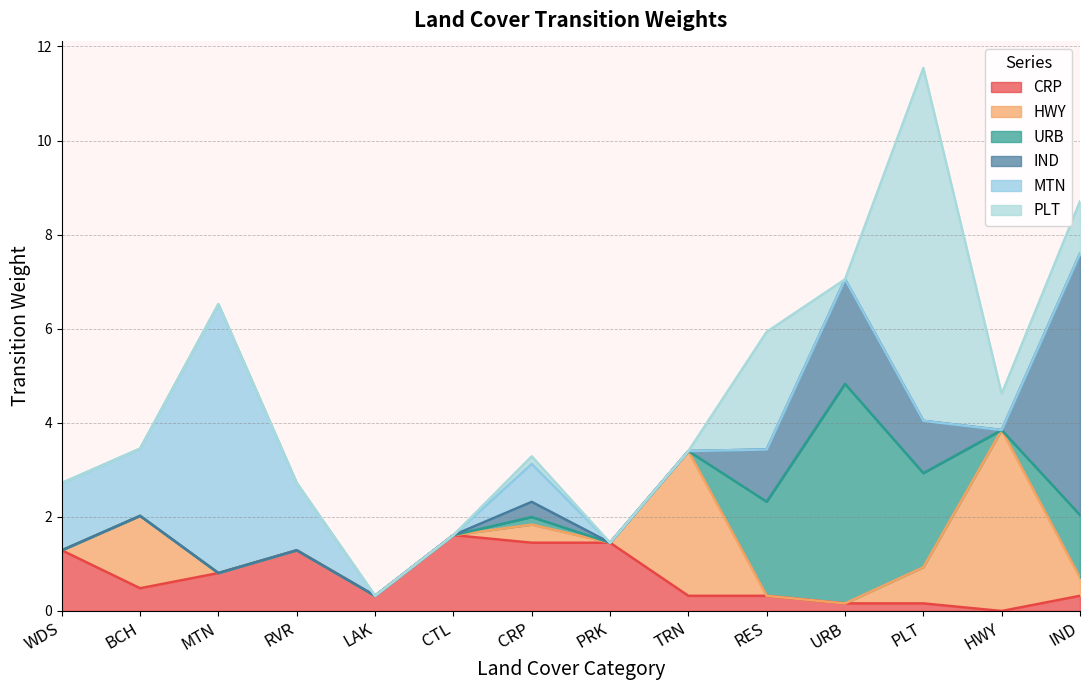

At how many categories does at least one series exceed 4?

4